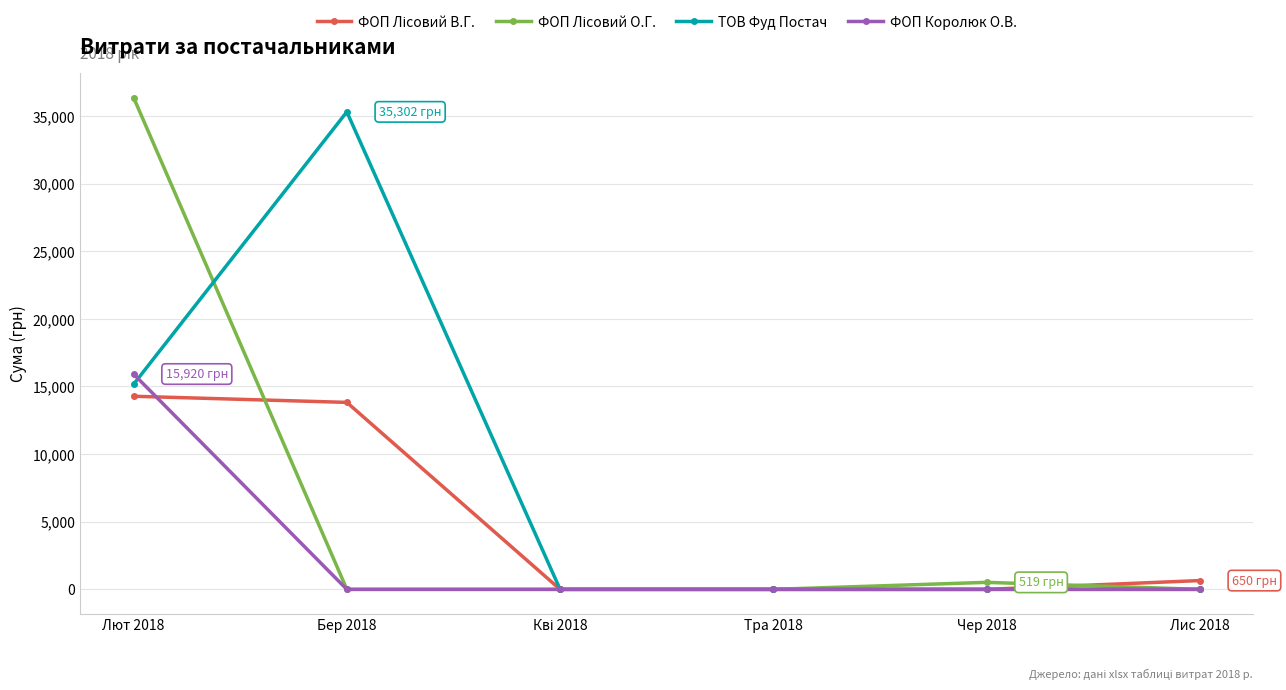

Where is ТОВ Фуд Постач nearest to the value 17651?

Лют 2018